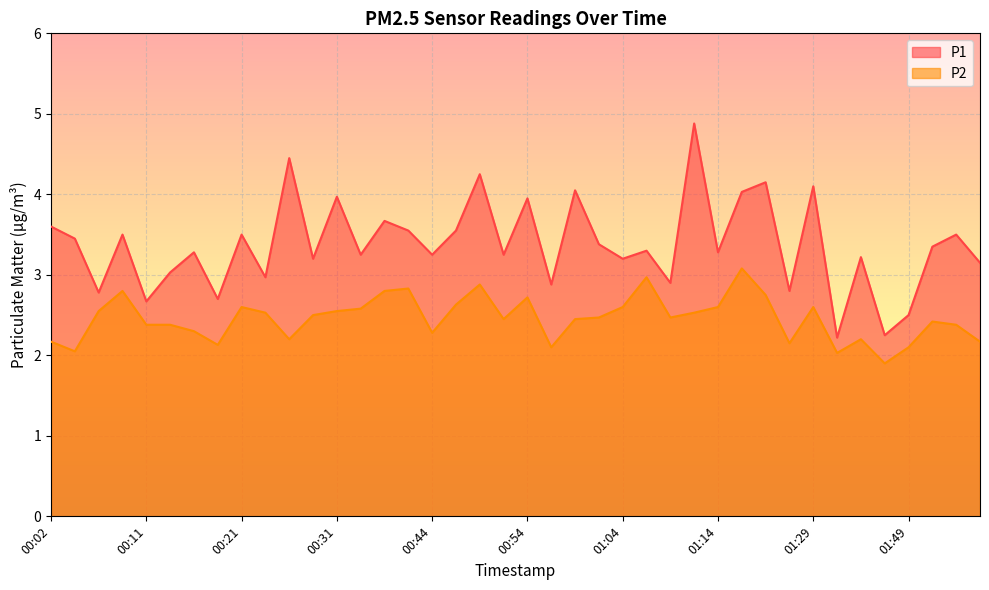

Is it true that P2 equals 2.6 at 01:14?

True